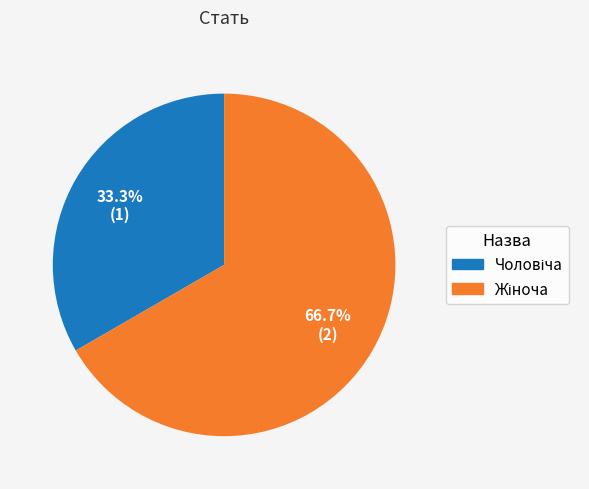

Count the number of slices in the pie.

2